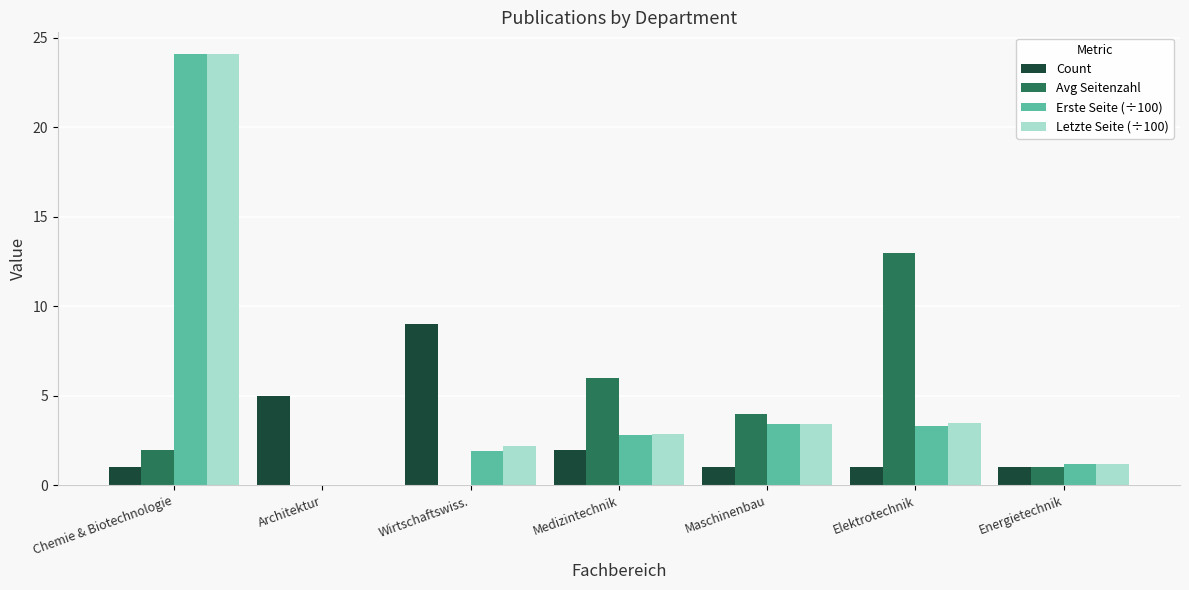

Is the value of Letzte Seite (÷100) at Chemie & Biotechnologie greater than the value of Count at Maschinenbau?

Yes